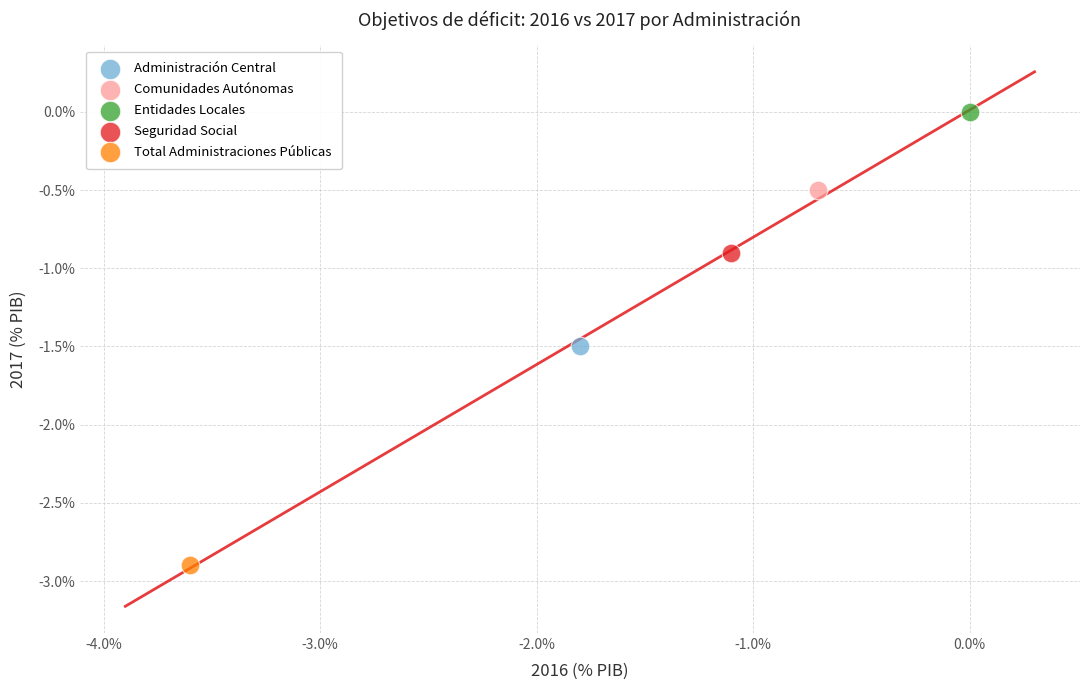

Which series contains the lowest Y value?

Total Administraciones Públicas